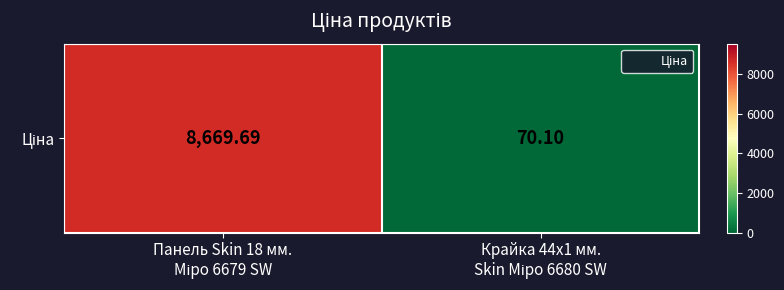

Which label corresponds to the smallest value in the chart?

Крайка 44x1 мм.
Skin Міро 6680 SW